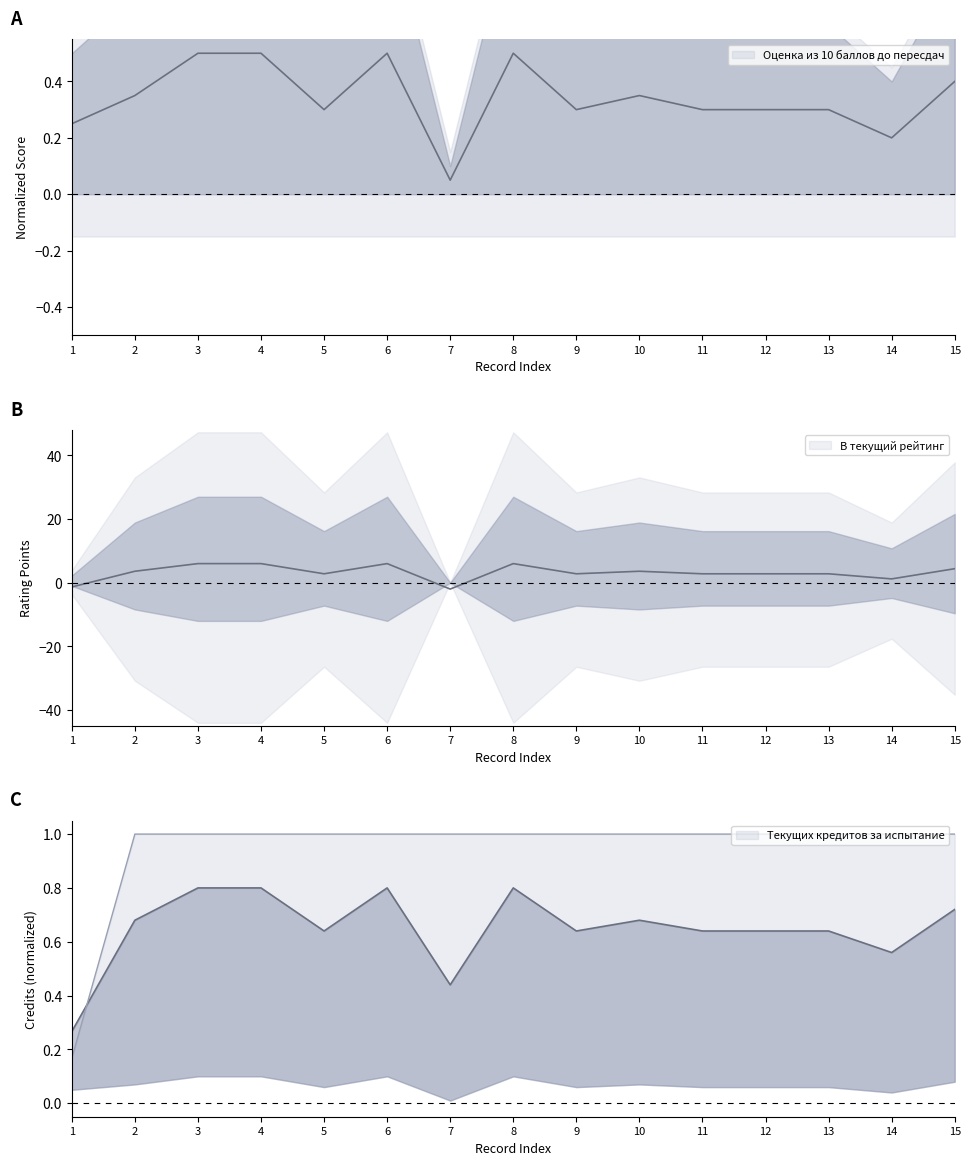

At which category is the sum across all series the highest?

3